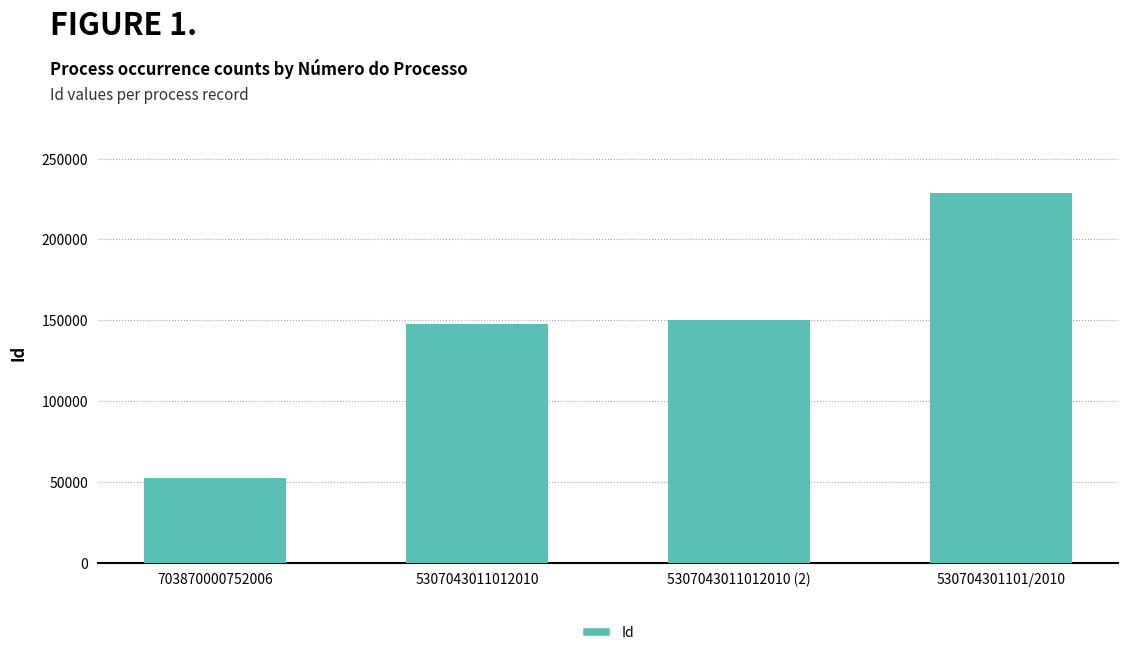

The value at 5307043011012010 (2) is 200621. True or false?

False